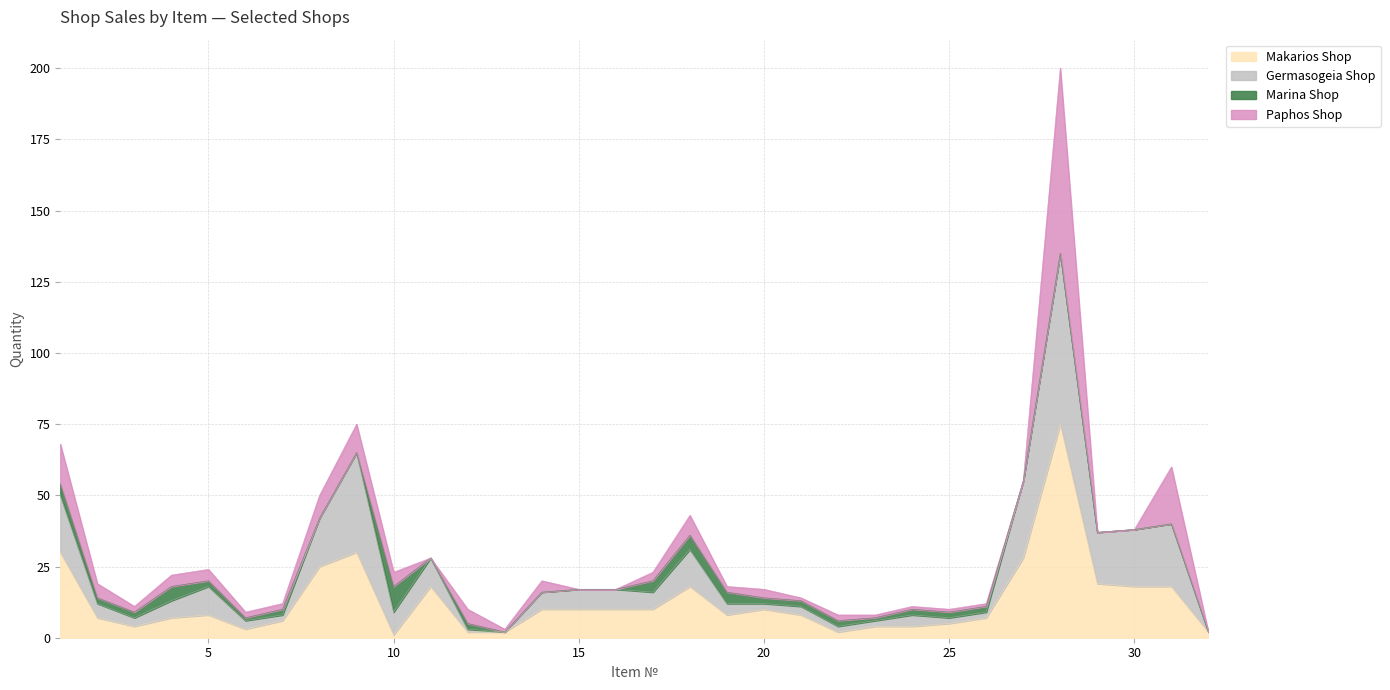

What are all the series names shown in the legend?

Makarios Shop, Germasogeia Shop, Marina Shop, Paphos Shop